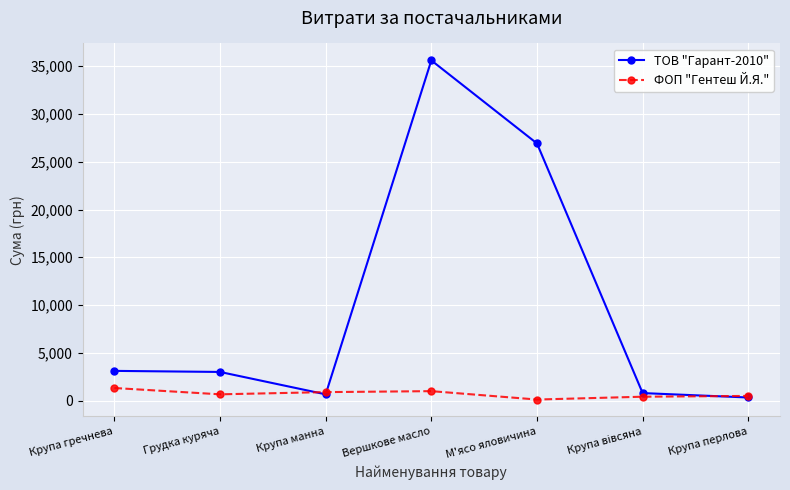

How many intersections are there between ТОВ "Гарант-2010" and ФОП "Гентеш Й.Я."?

3